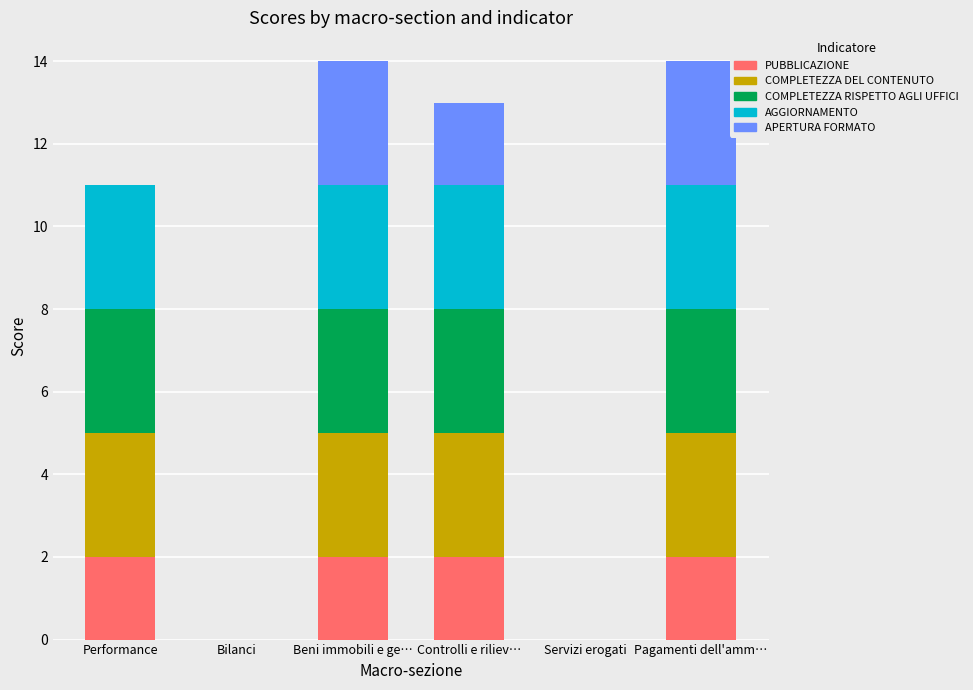

Reading left to right, transcribe the values for PUBBLICAZIONE.

Performance=2	Bilanci=0	Beni immobili e ge…=2	Controlli e riliev…=2	Servizi erogati=0	Pagamenti dell'amm…=2